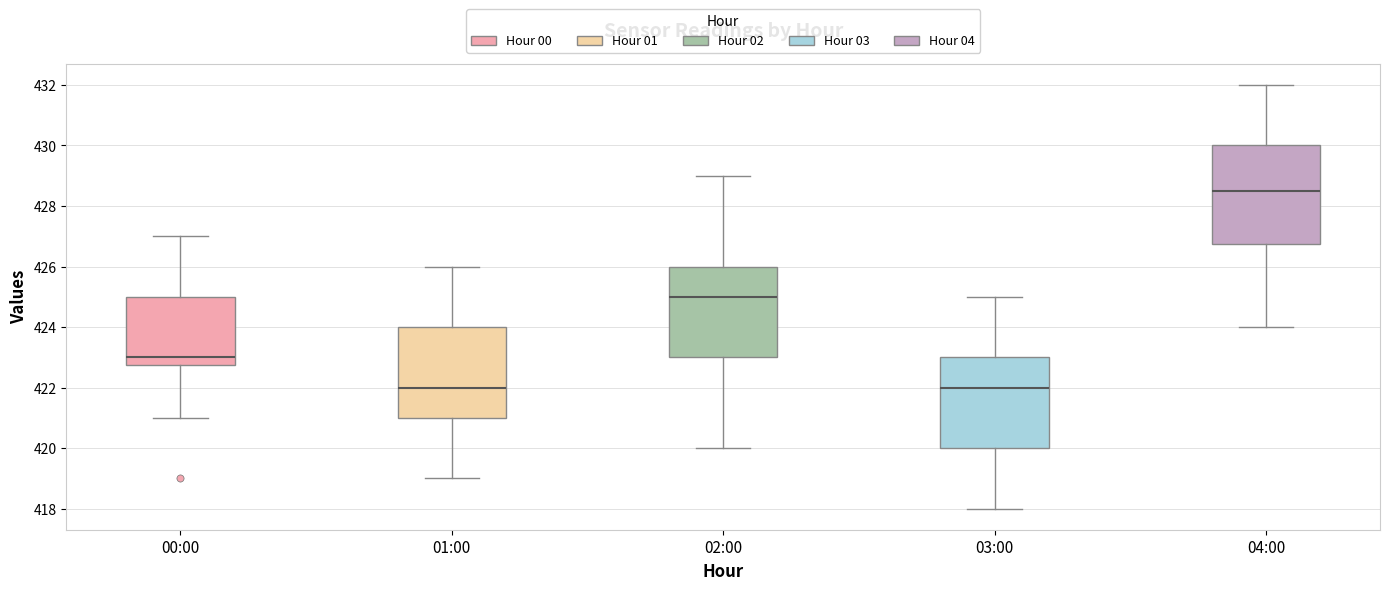

Which box is the tallest, from its lower edge to its upper edge?

04:00